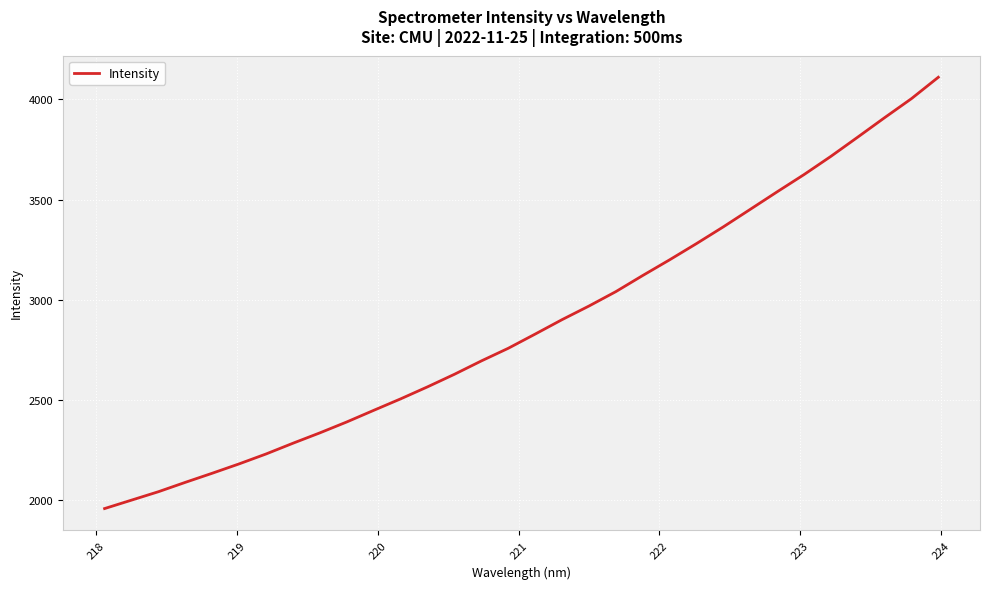

What is the greatest value displayed?

4109.4